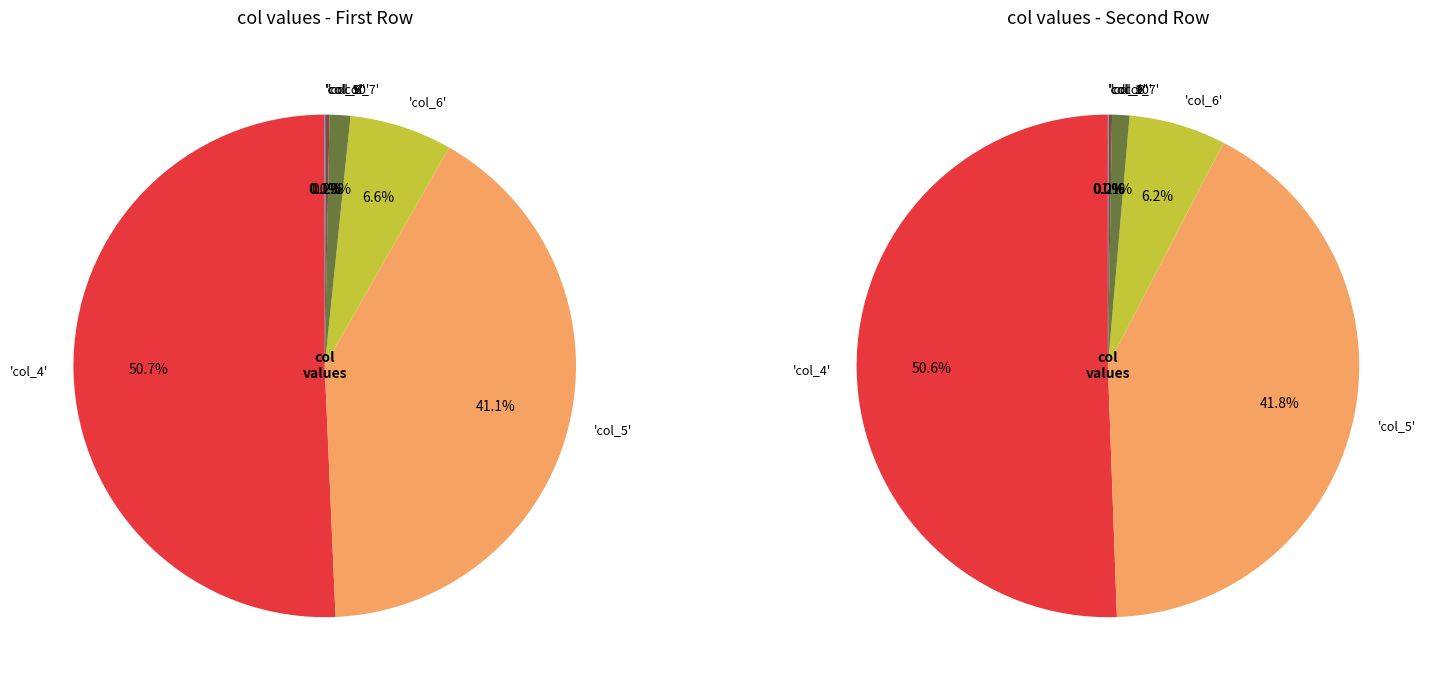

What is the largest slice in the pie chart?

col_4 (10204)